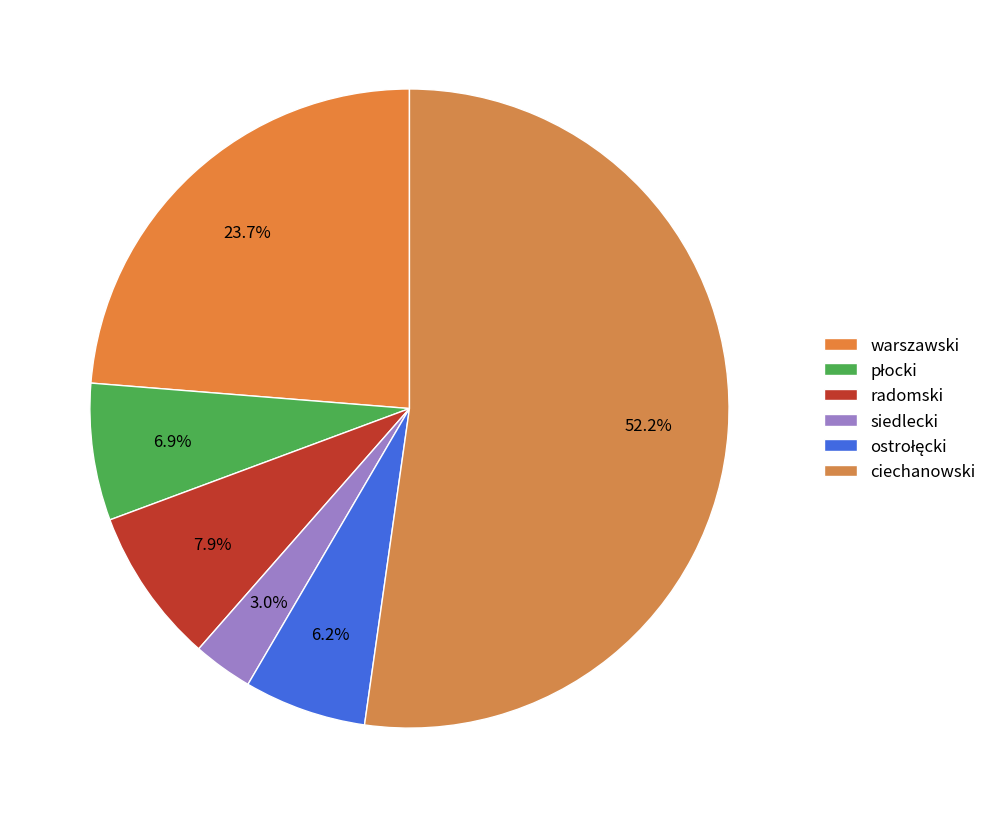

Which slice is the largest?

ciechanowski